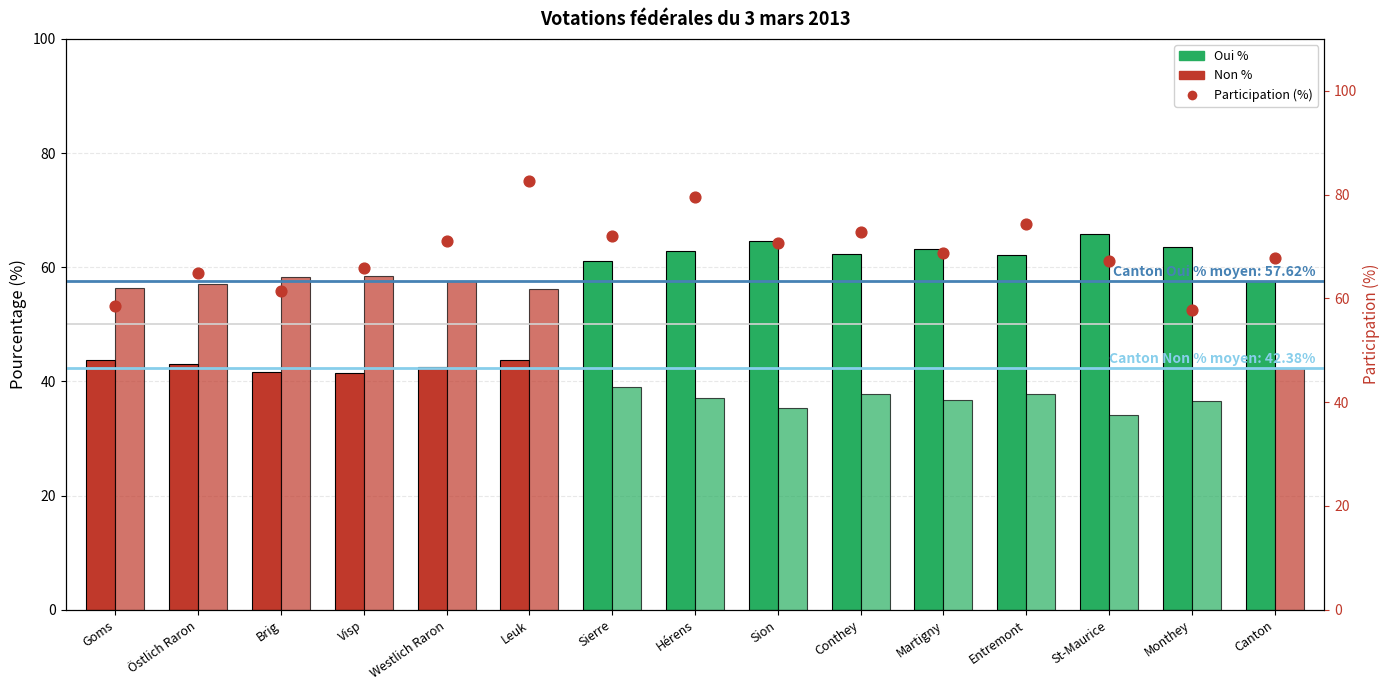

Which series contains the lowest Y value?

Non %